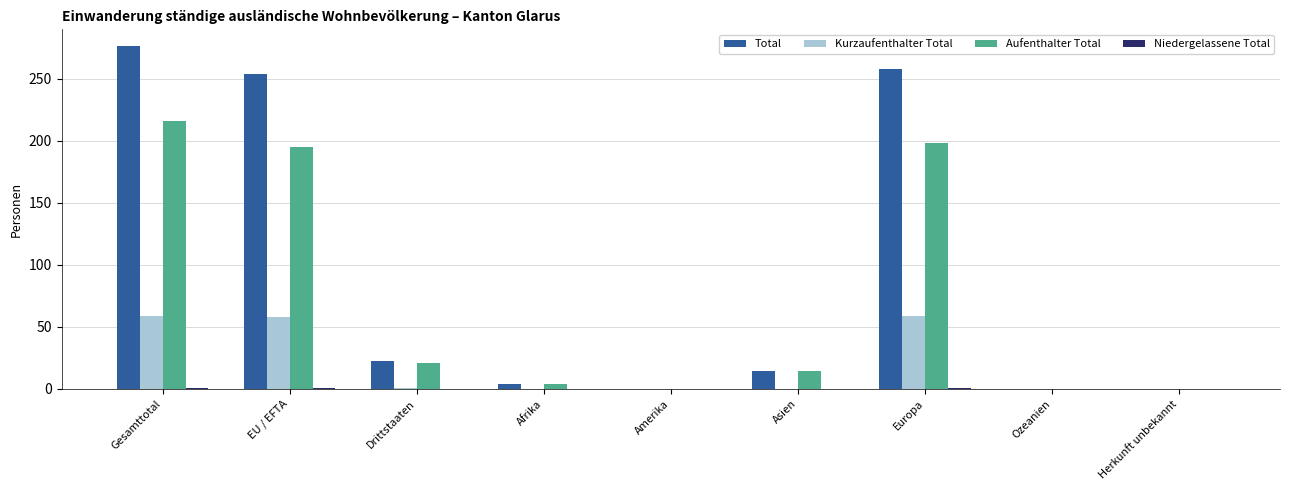

What is the maximum value shown in the chart?

276